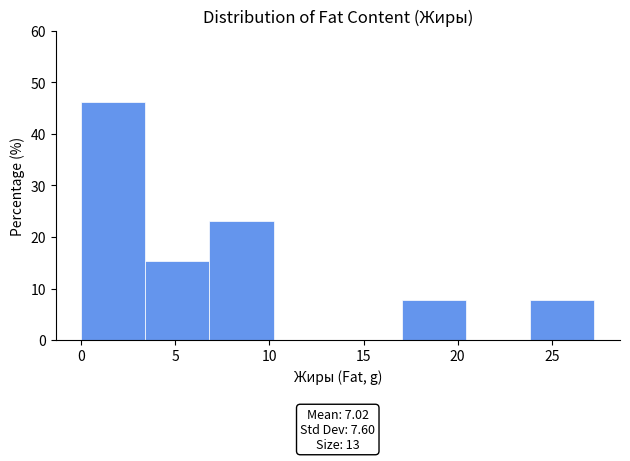

Which range on the x-axis has the tallest bar?

0.0 to 3.5